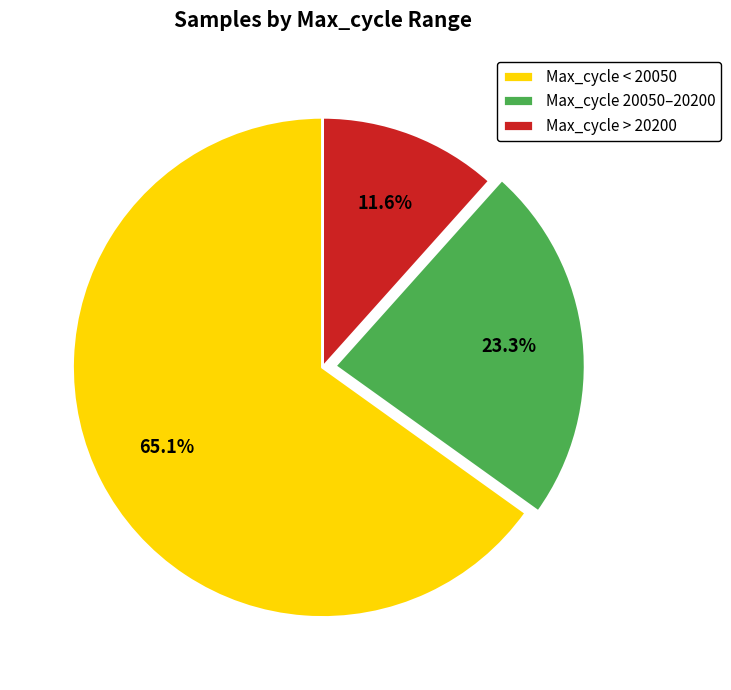

Rank the categories by value from highest to lowest.

Max_cycle < 20050, Max_cycle 20050–20200, Max_cycle > 20200